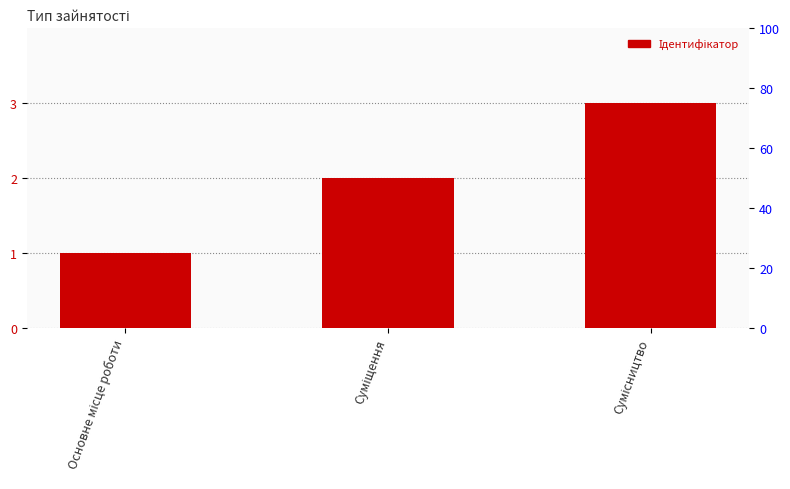

Reading left to right, extract all data points from this chart.

1	2	3